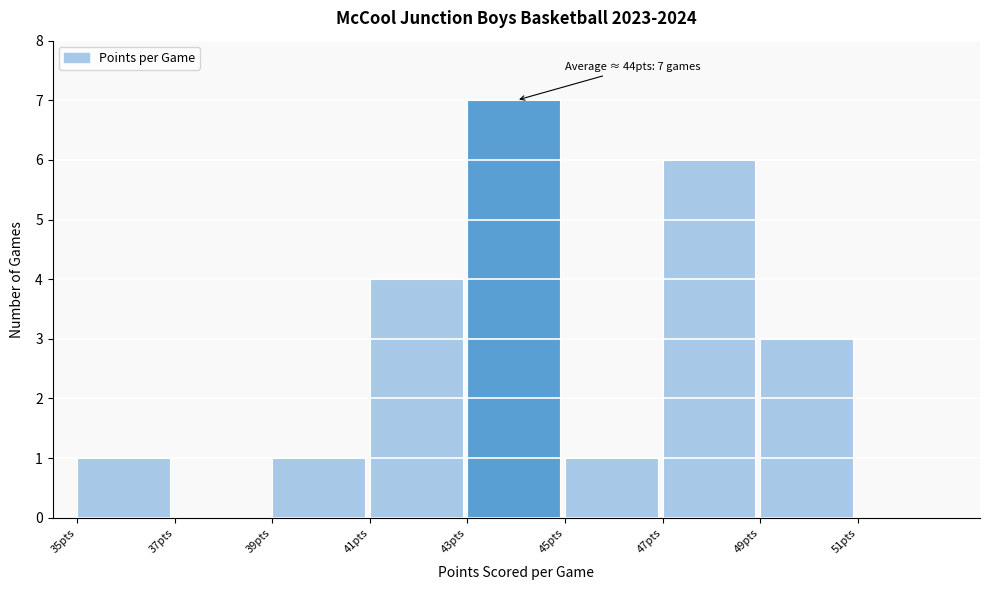

Which range on the x-axis has the tallest bar?

43 to 45